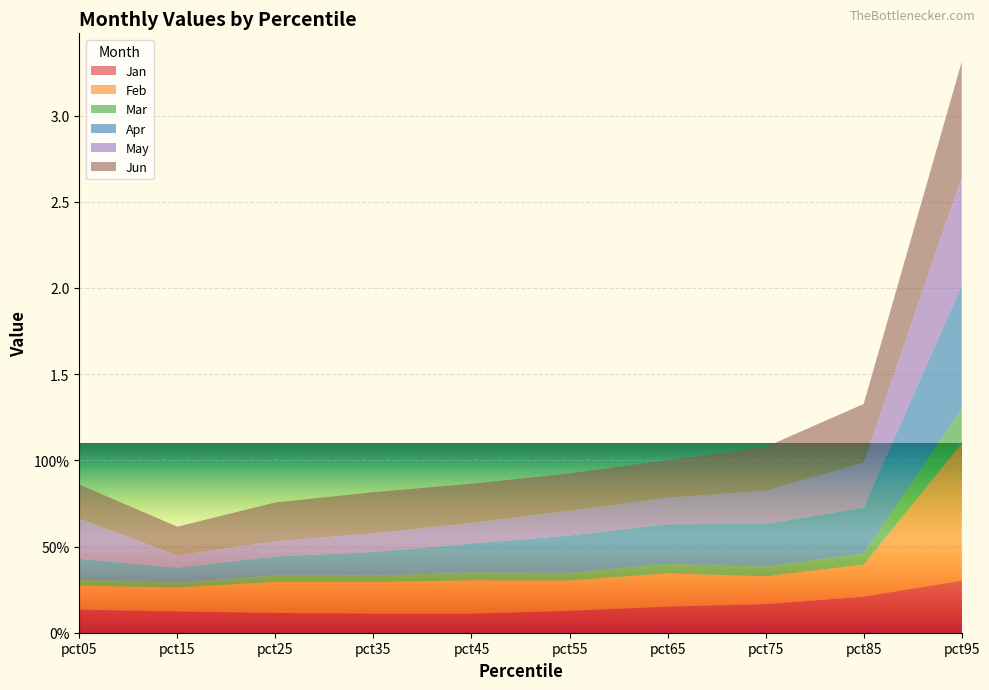

Reading left to right, list all the values displayed in this chart.

Jan: pct05=0.1	pct15=0.1	pct25=0.1	pct35=0.1	pct45=0.1	pct55=0.1	pct65=0.2	pct75=0.2	pct85=0.2	pct95=0.3
Feb: pct05=0.1	pct15=0.1	pct25=0.2	pct35=0.2	pct45=0.2	pct55=0.2	pct65=0.2	pct75=0.2	pct85=0.2	pct95=0.8
Mar: pct05=0.0	pct15=0.0	pct25=0.0	pct35=0.0	pct45=0.0	pct55=0.0	pct65=0.1	pct75=0.1	pct85=0.1	pct95=0.2
Apr: pct05=0.1	pct15=0.1	pct25=0.1	pct35=0.1	pct45=0.2	pct55=0.2	pct65=0.2	pct75=0.2	pct85=0.3	pct95=0.7
May: pct05=0.2	pct15=0.1	pct25=0.1	pct35=0.1	pct45=0.1	pct55=0.1	pct65=0.2	pct75=0.2	pct85=0.3	pct95=0.6
Jun: pct05=0.2	pct15=0.2	pct25=0.2	pct35=0.2	pct45=0.2	pct55=0.2	pct65=0.2	pct75=0.3	pct85=0.3	pct95=0.7